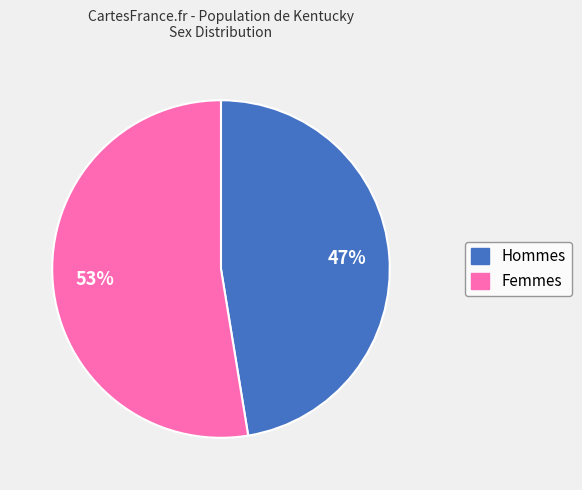

To the nearest percent, what is the average slice percentage?

50%